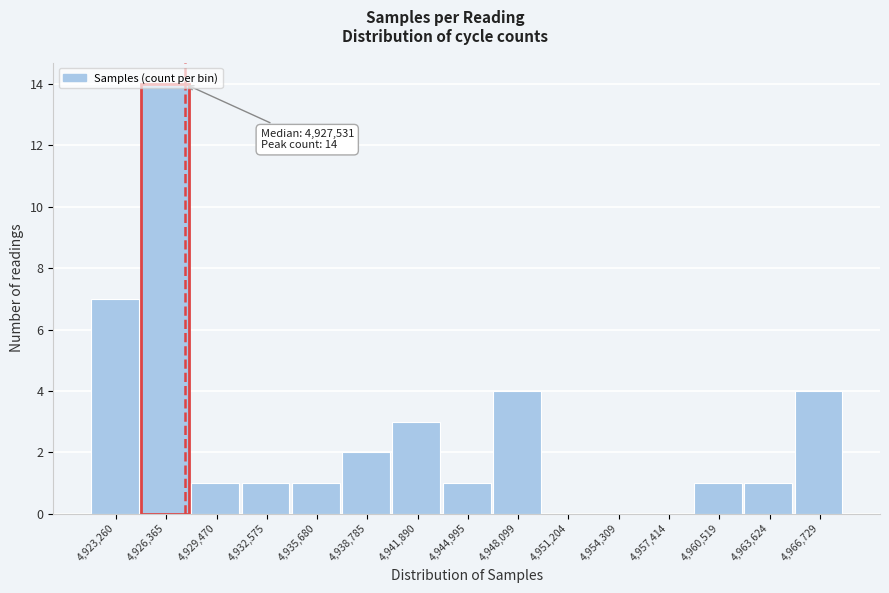

Over which range of the x-axis is the bar tallest?

4925000 to 4928000